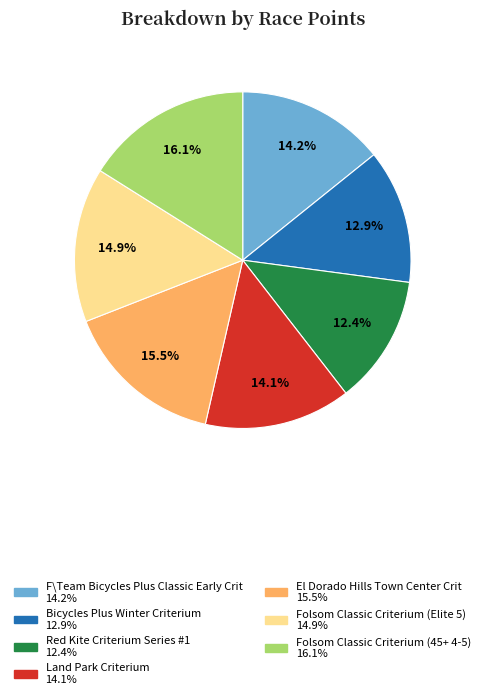

What is the smallest slice in the pie chart?

Red Kite Criterium Series #1